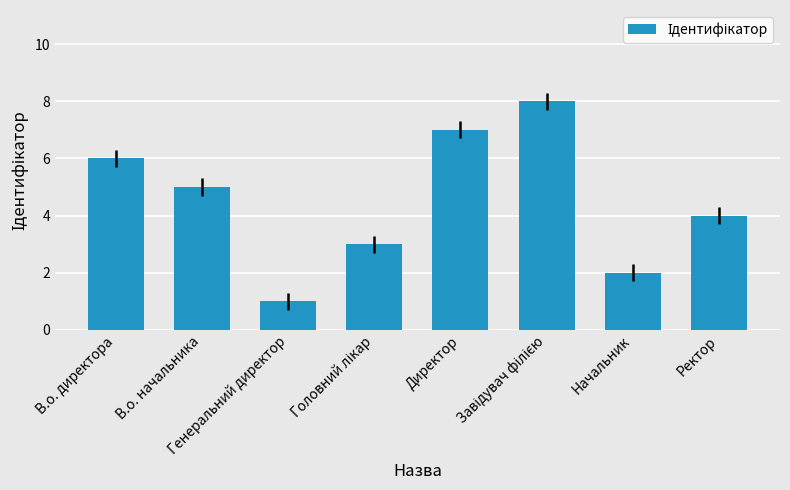

How many distinct data groups are displayed?

1